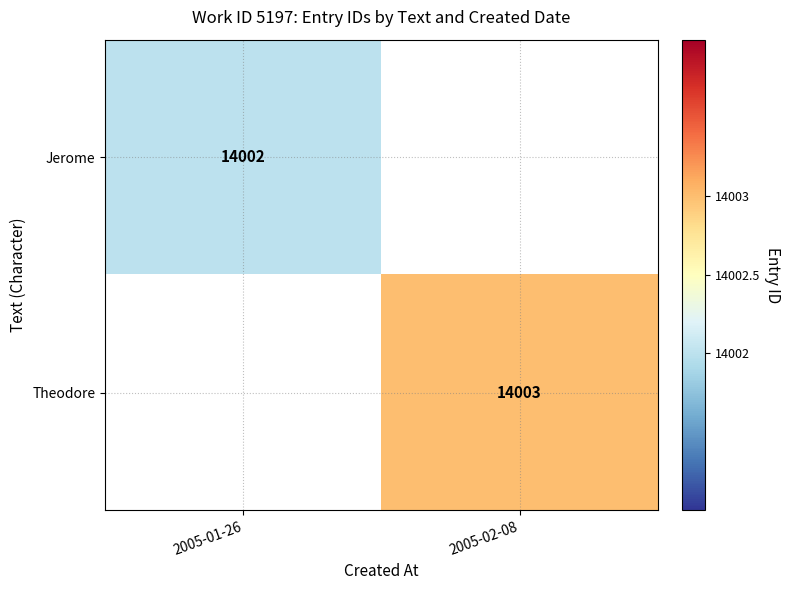

The Theodore series shows 14003 at 2005-02-08. True or false?

True